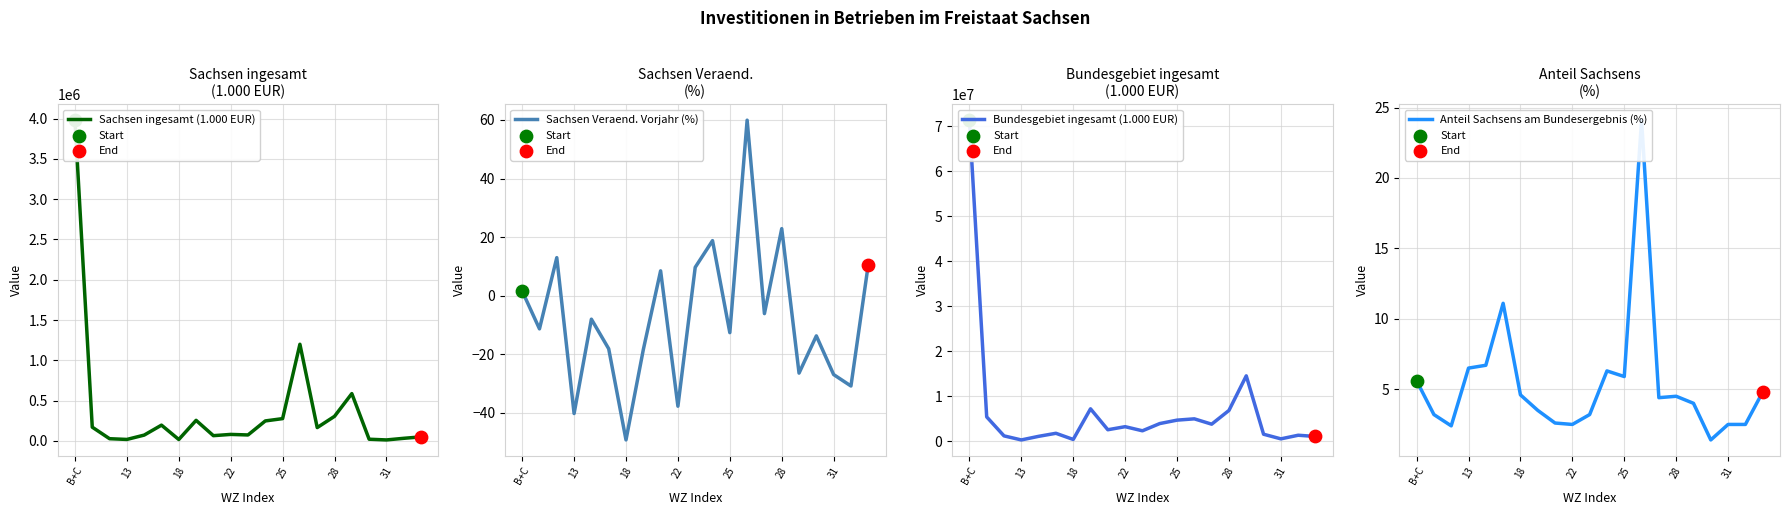

At how many categories does at least one series exceed 38249317?

1